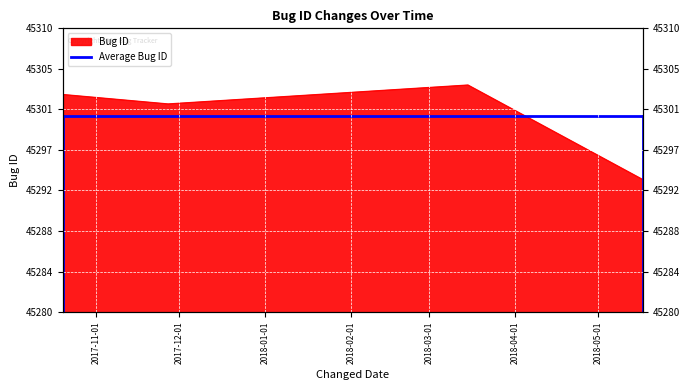

Rank the categories by value from highest to lowest.

2018-03-15, 2017-10-20, 2017-11-27, 2018-05-17